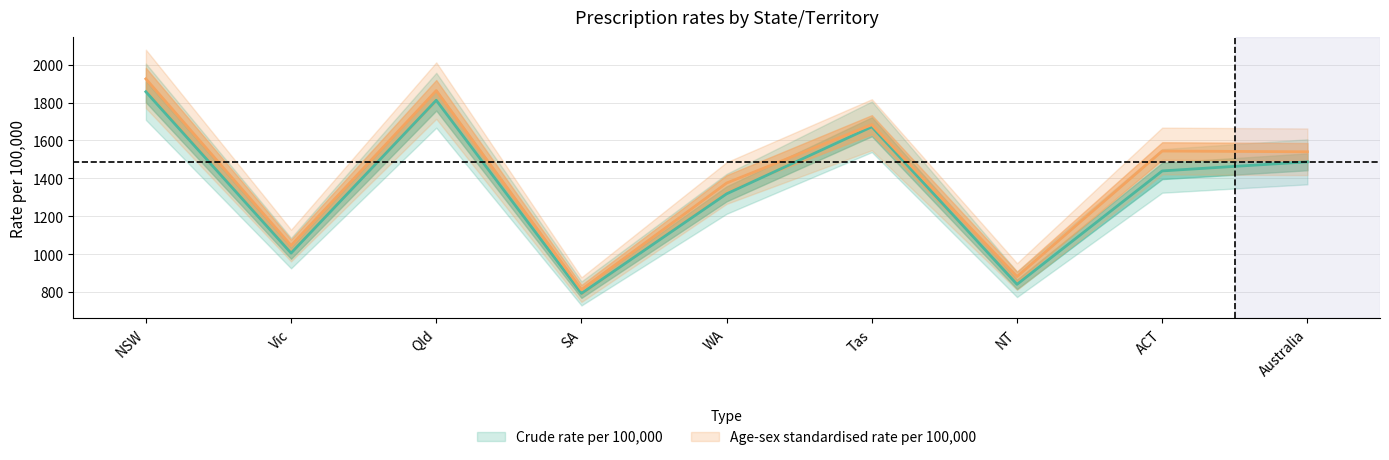

How many interior local peaks does the Age-sex standardised rate per 100,000 series have?

3